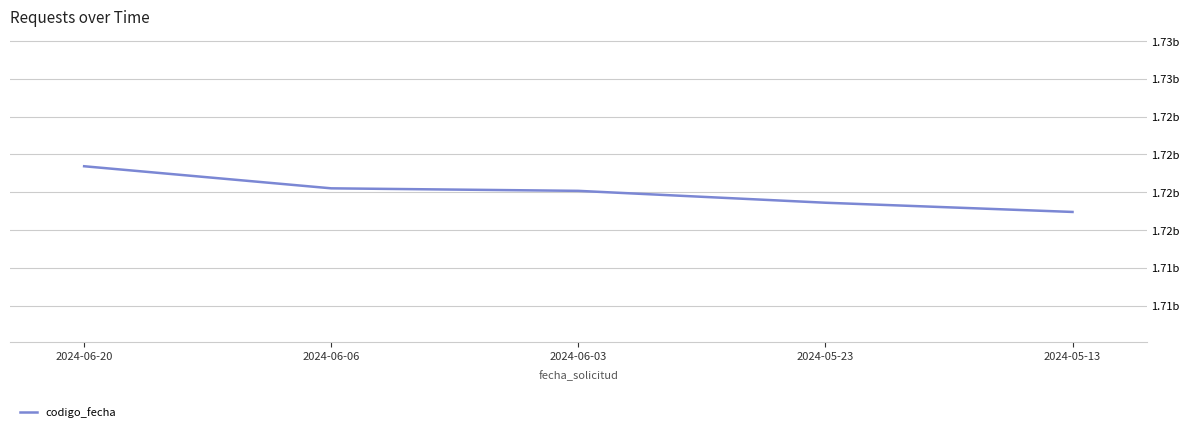

Is this an area chart (filled region under the line)?

No